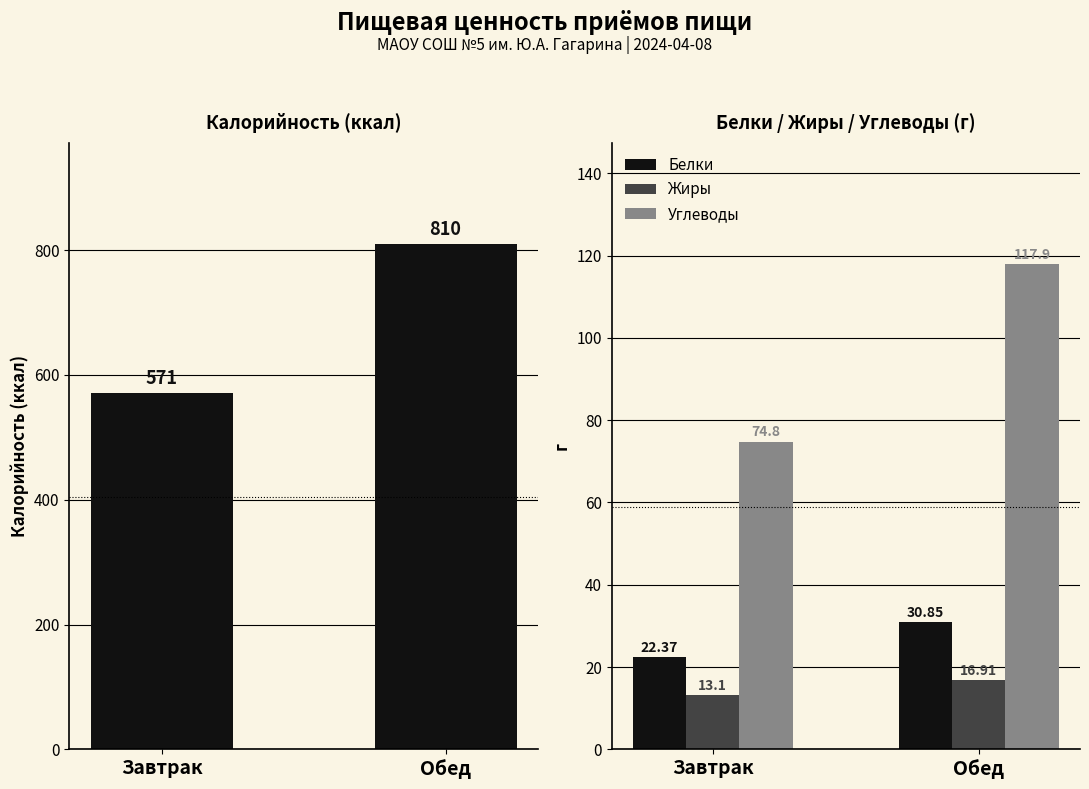

Where does the Углеводы series first go above 117?

Обед